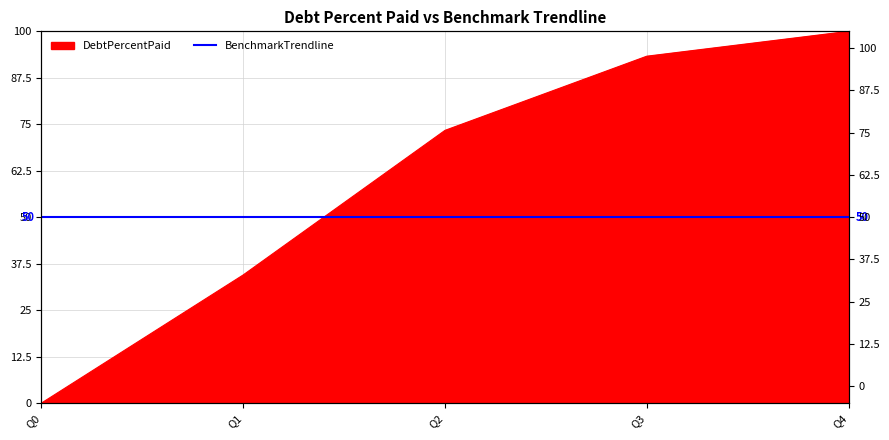

Count the number of categories in the chart.

5